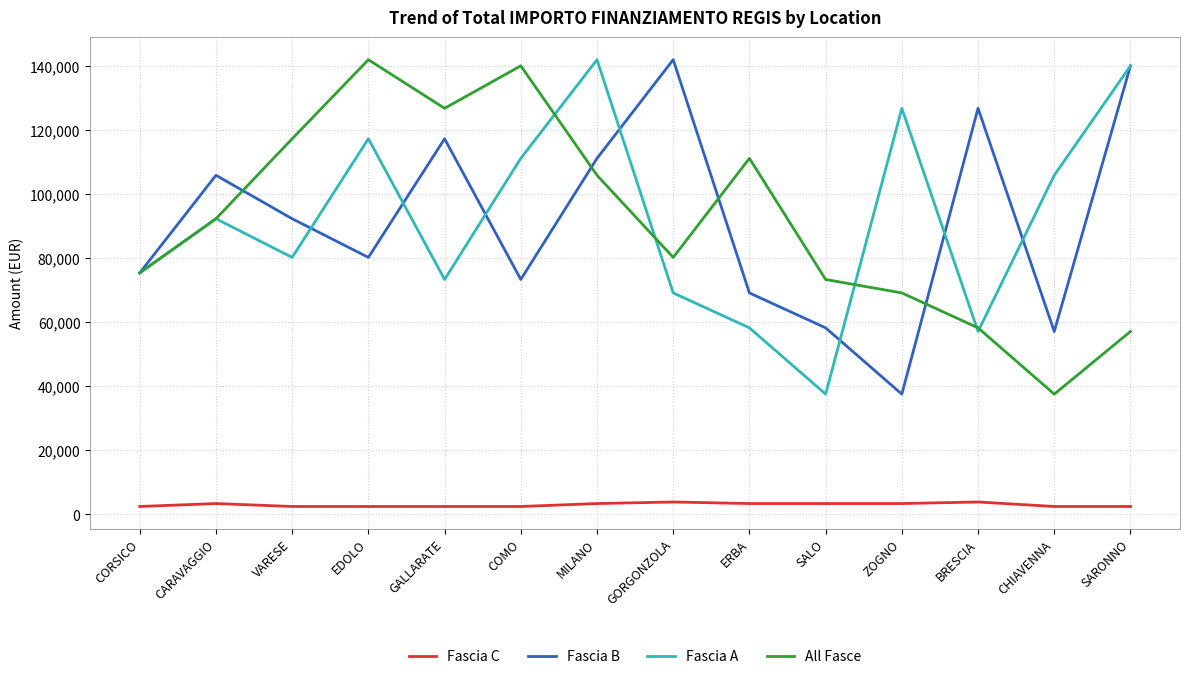

What is the difference between the maximum and minimum values in the All Fasce series?

104426.7